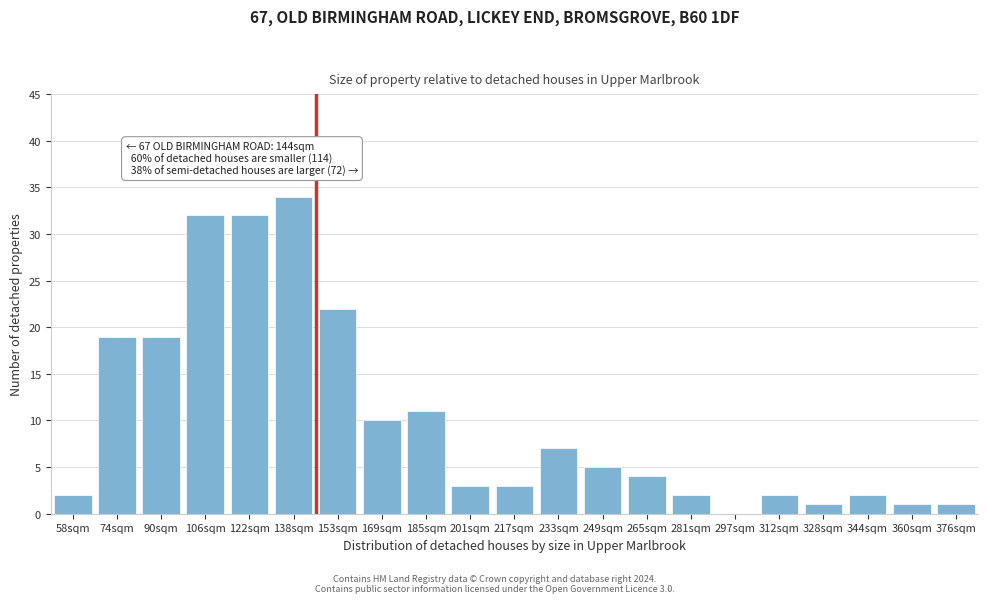

Reading left to right, what are all the values shown in this chart?

58sqm=2	74sqm=19	90sqm=19	106sqm=32	122sqm=32	138sqm=34	153sqm=22	169sqm=10	185sqm=11	201sqm=3	217sqm=3	233sqm=7	249sqm=5	265sqm=4	281sqm=2	297sqm=0	312sqm=2	328sqm=1	344sqm=2	360sqm=1	376sqm=1